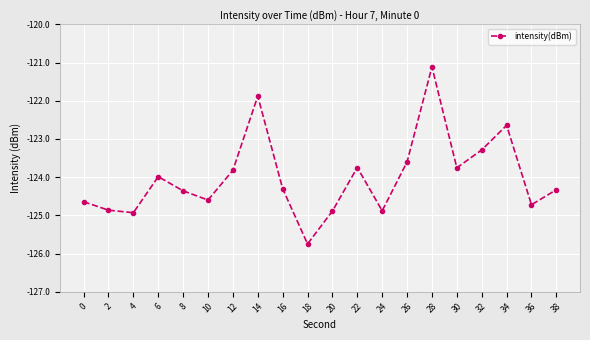

What is the sum of the values at 12 and 16?

-248.1